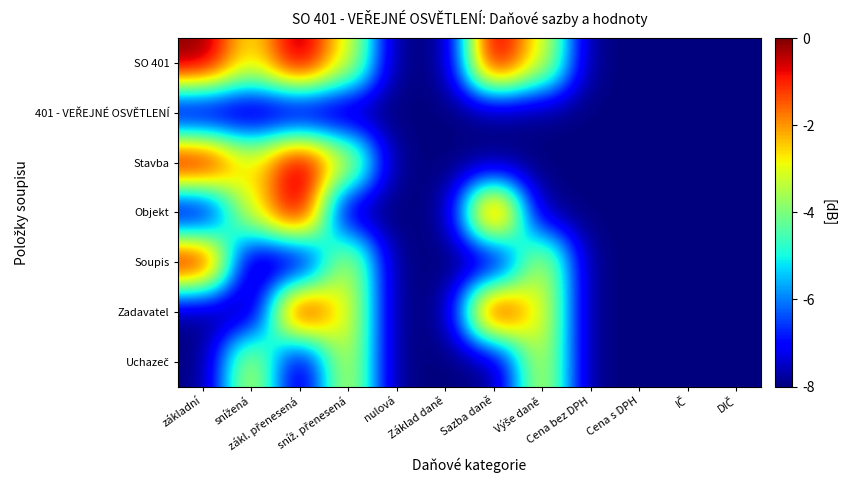

At which category is the sum across all series the highest?

zákl. přenesená